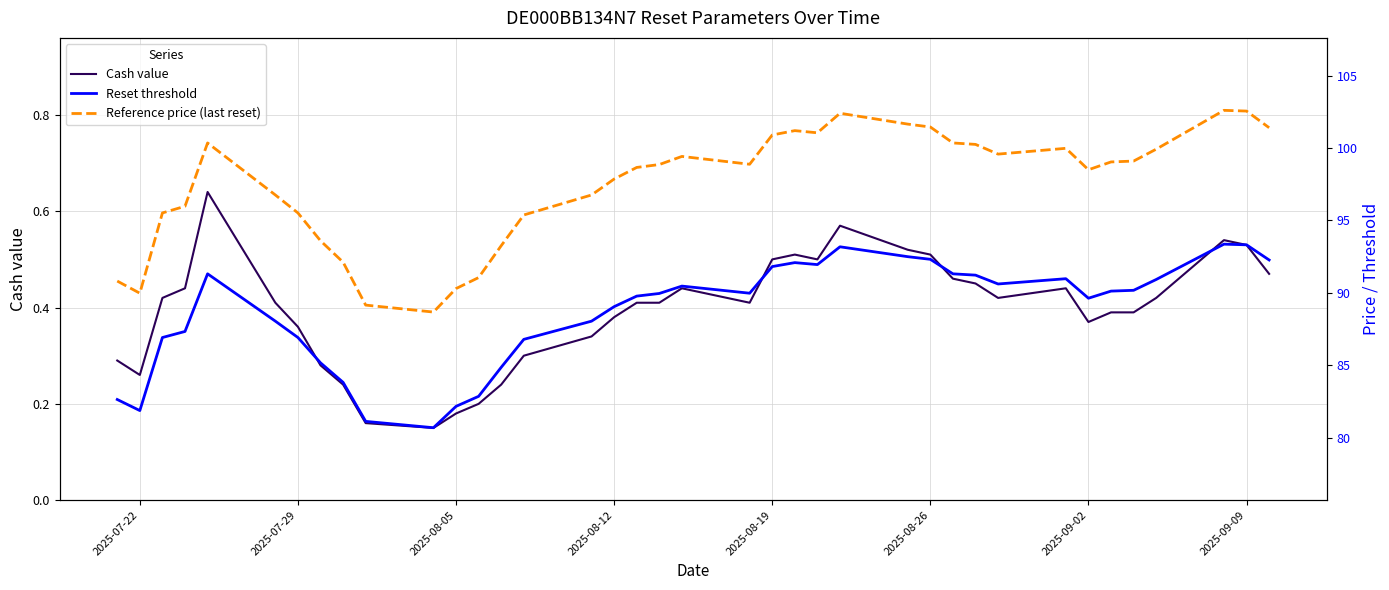

How many lines are shown in the chart?

3